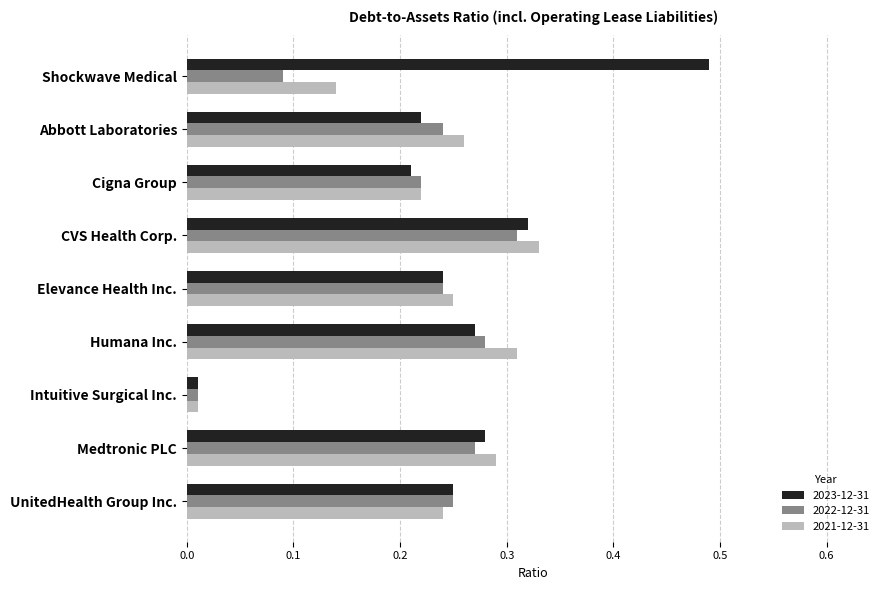

What is the sum of all 2023-12-31 values?

2.3